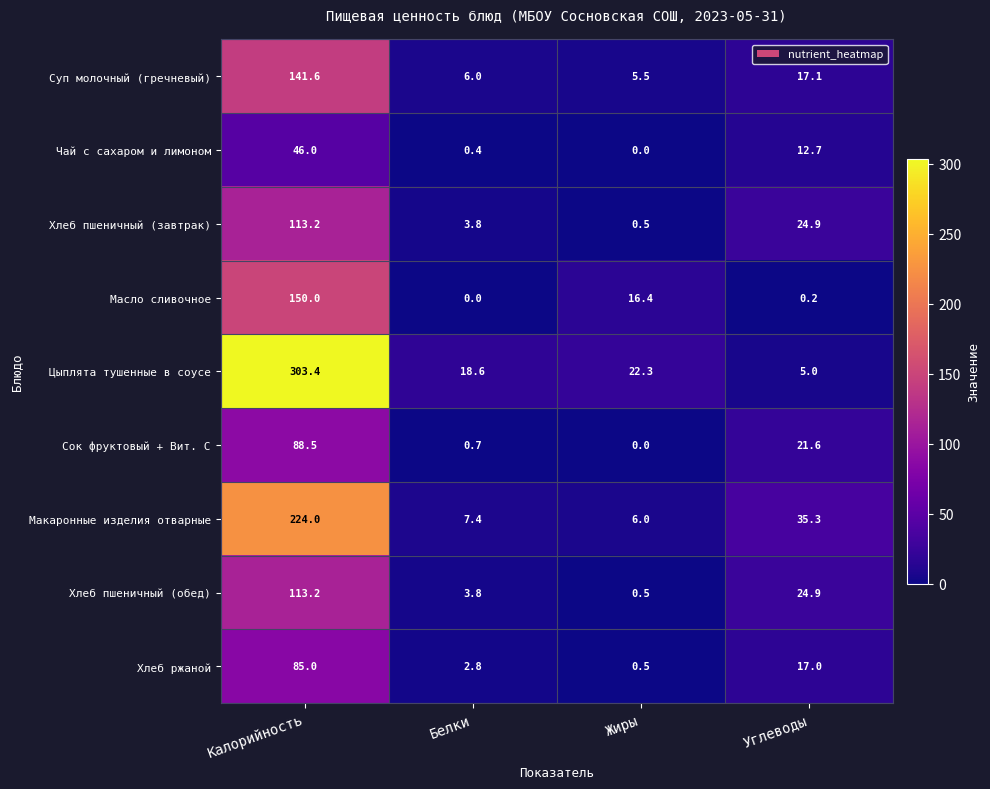

The value of Хлеб ржаной at Углеводы is 23.0. True or false?

False